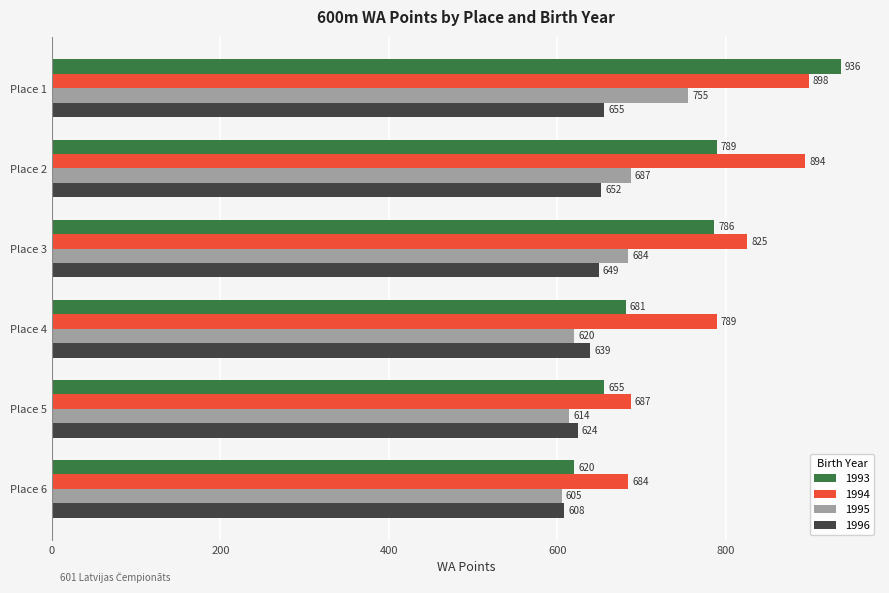

At how many categories does at least one series exceed 925?

1